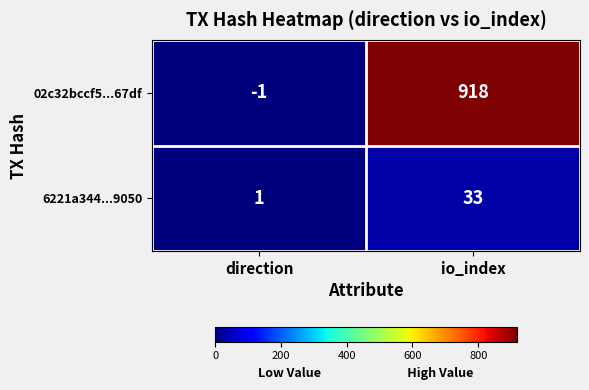

At which category is the sum across all series the highest?

io_index